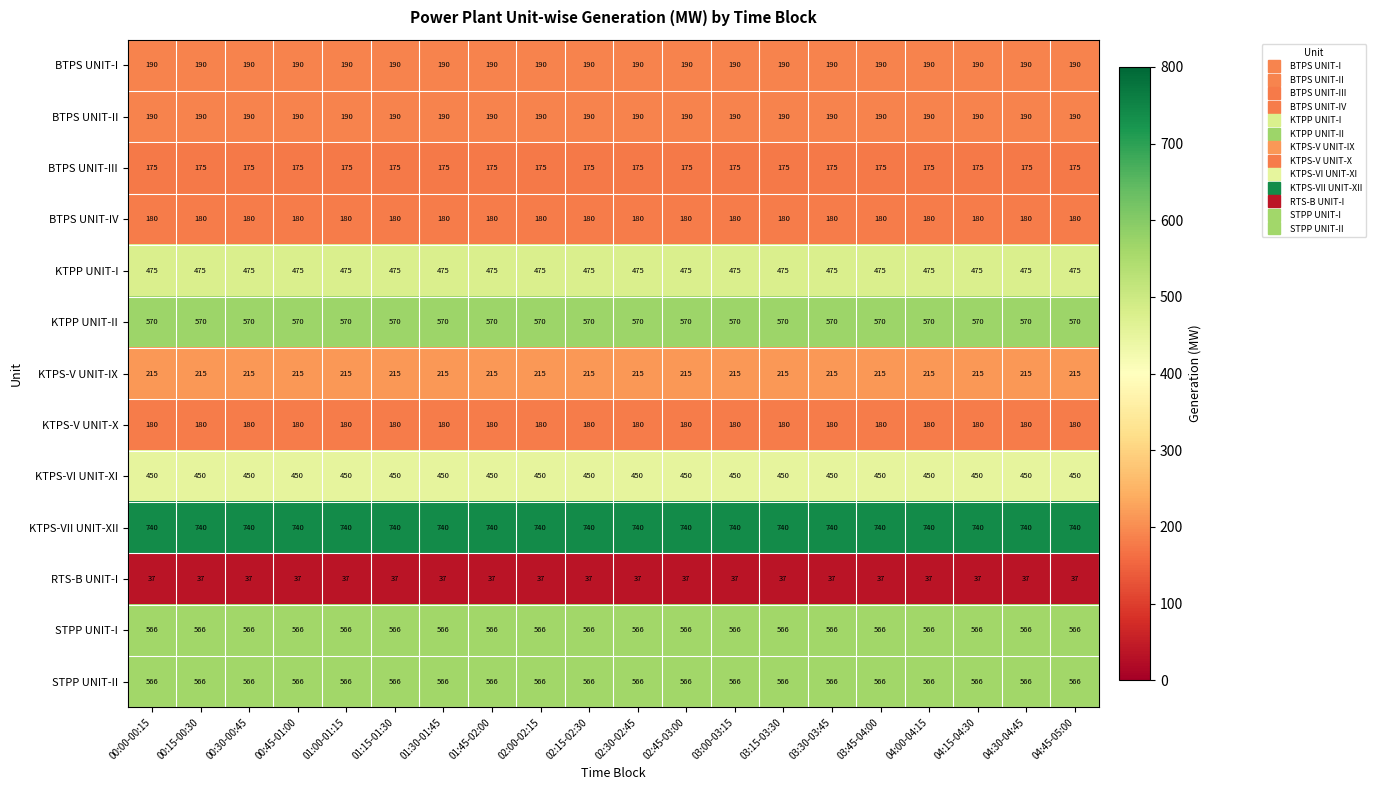

What is the sum of all BTPS UNIT-I values?

3800